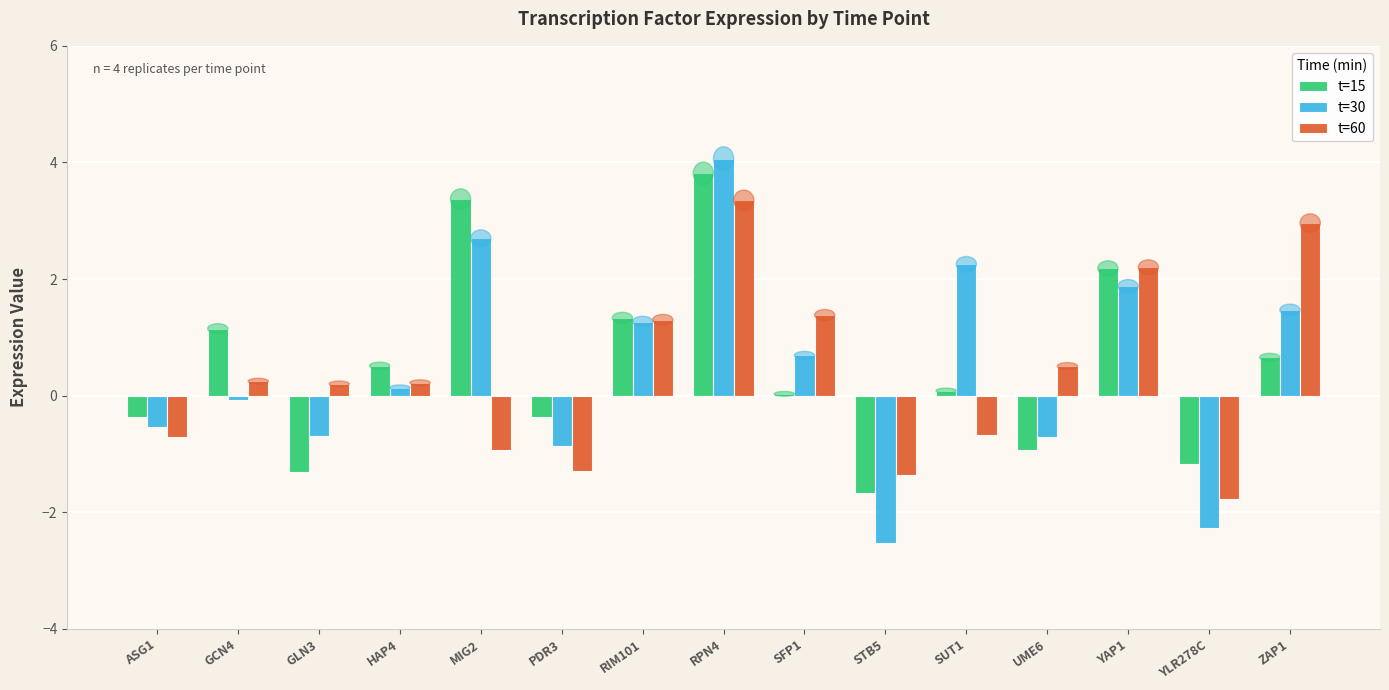

How many groups of bars are there?

15